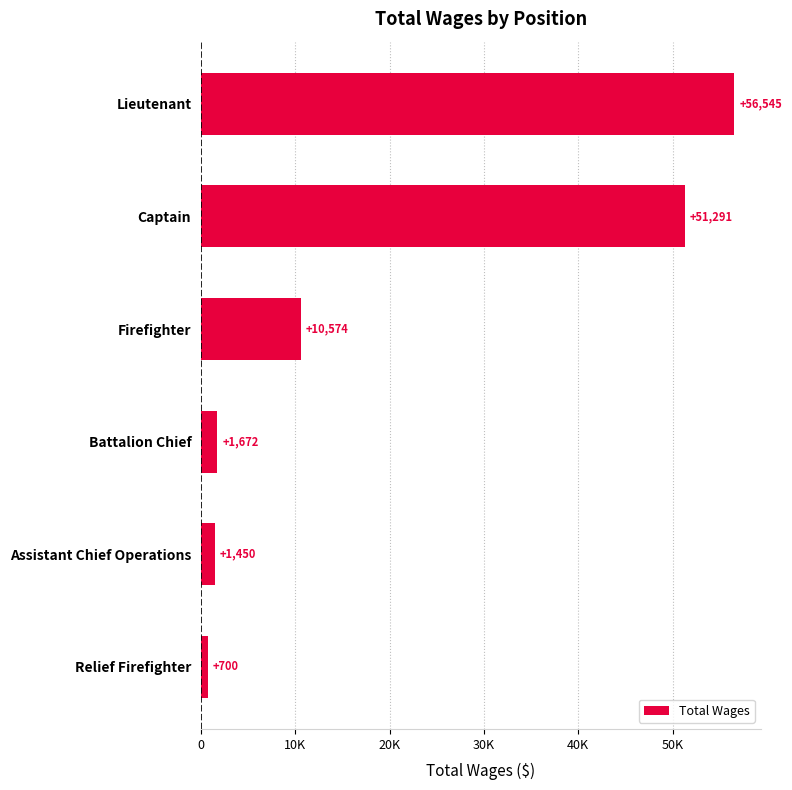

What is the sum of all values?

122232